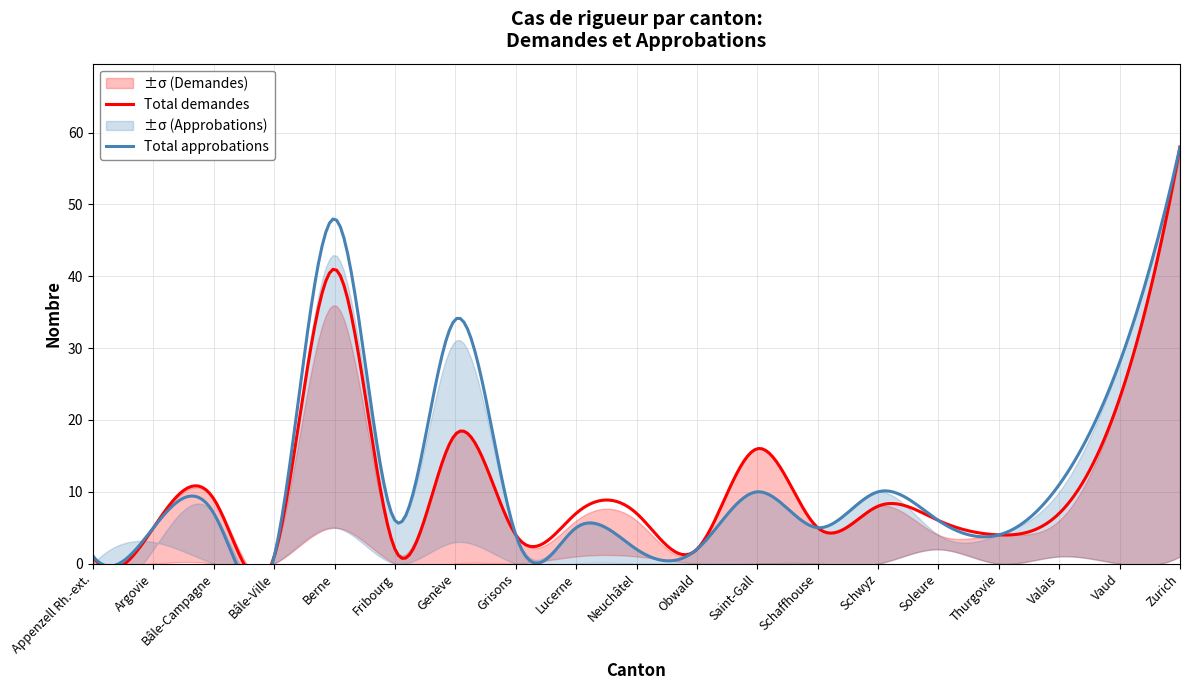

What is the label of the 14th point from the right?

Fribourg